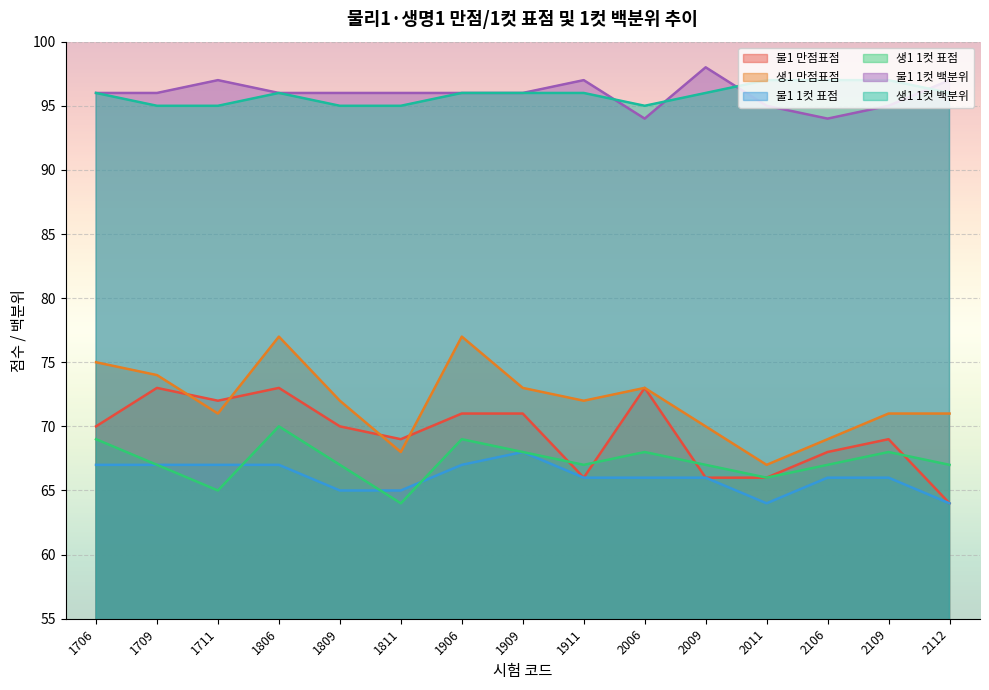

True or false: 생1 1컷 표점 has a value of 69 at 1906.

True